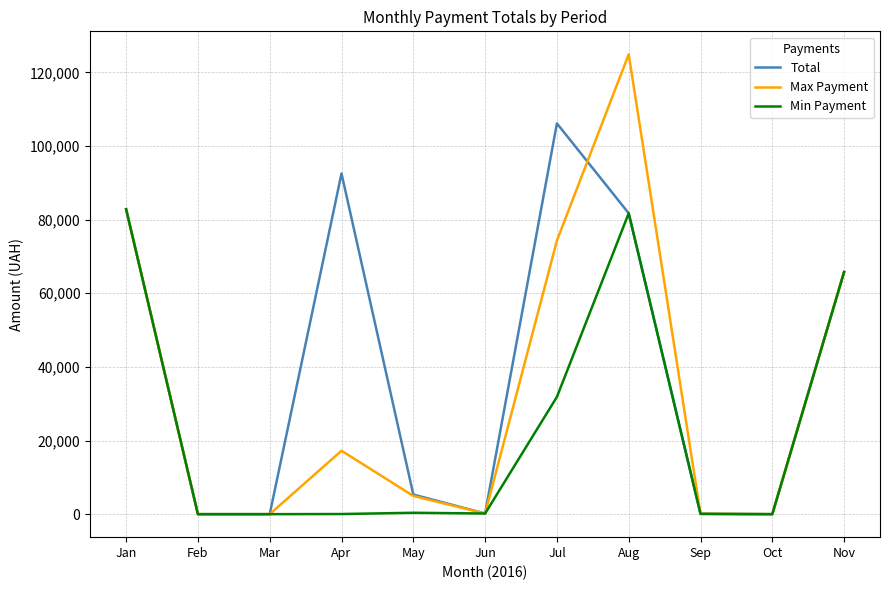

List the series in order of their peak value, lowest first.

Min Payment, Total, Max Payment